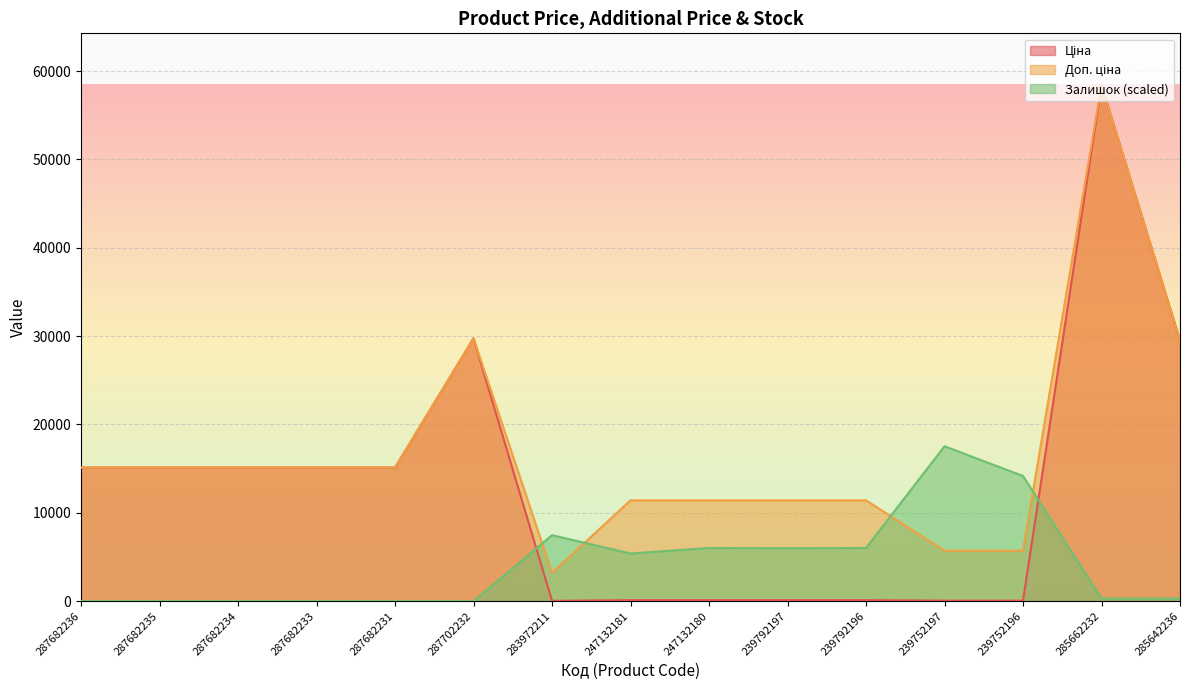

What position from the left is 239792197?

10